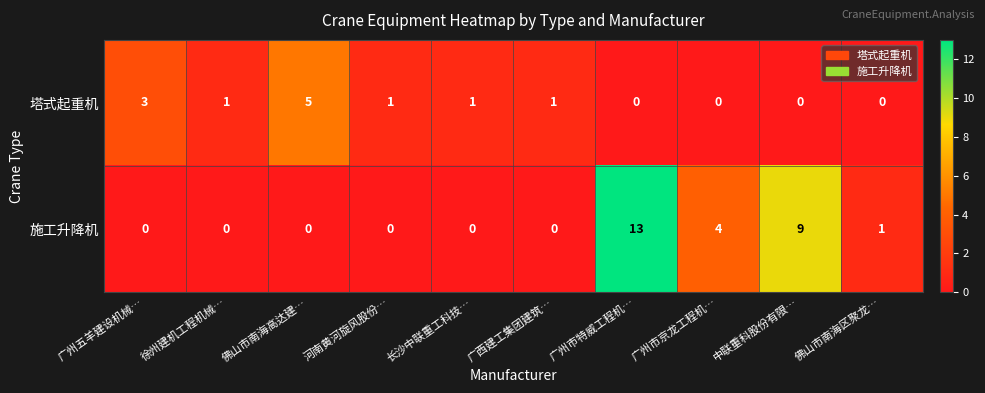

Is it true that 施工升降机 equals 0 at 广州五羊建设机械…?

True